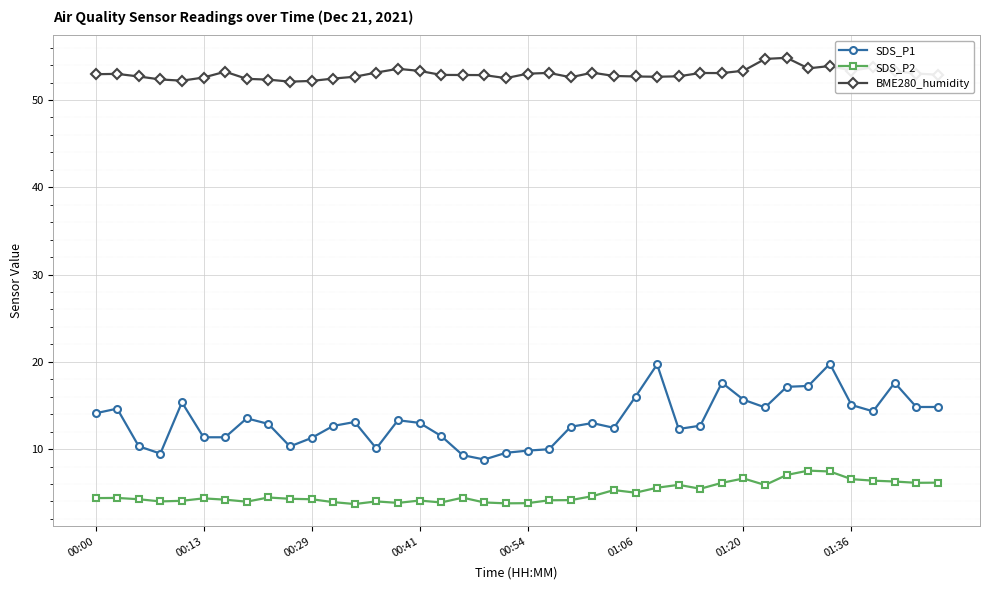

Which series has the largest range (max minus min)?

SDS_P1